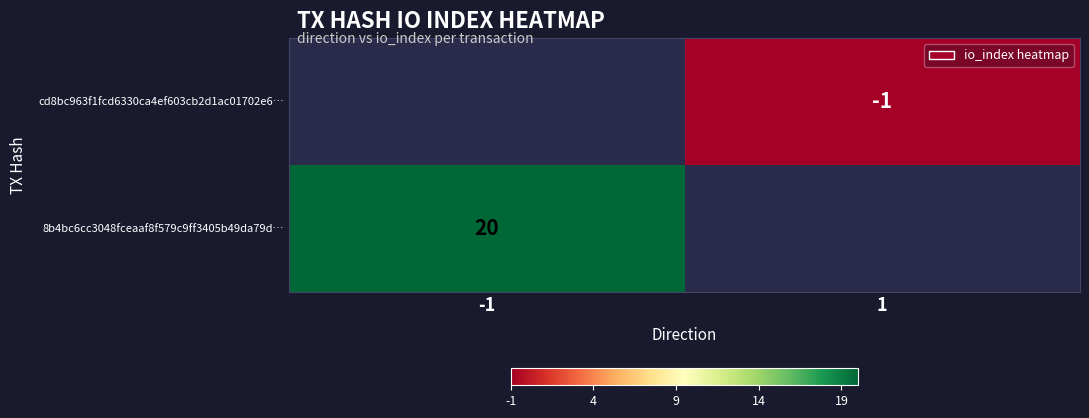

Is it true that cd8bc963f1fcd6330ca4ef603cb2d1ac01702e6… equals -1 at 1?

True